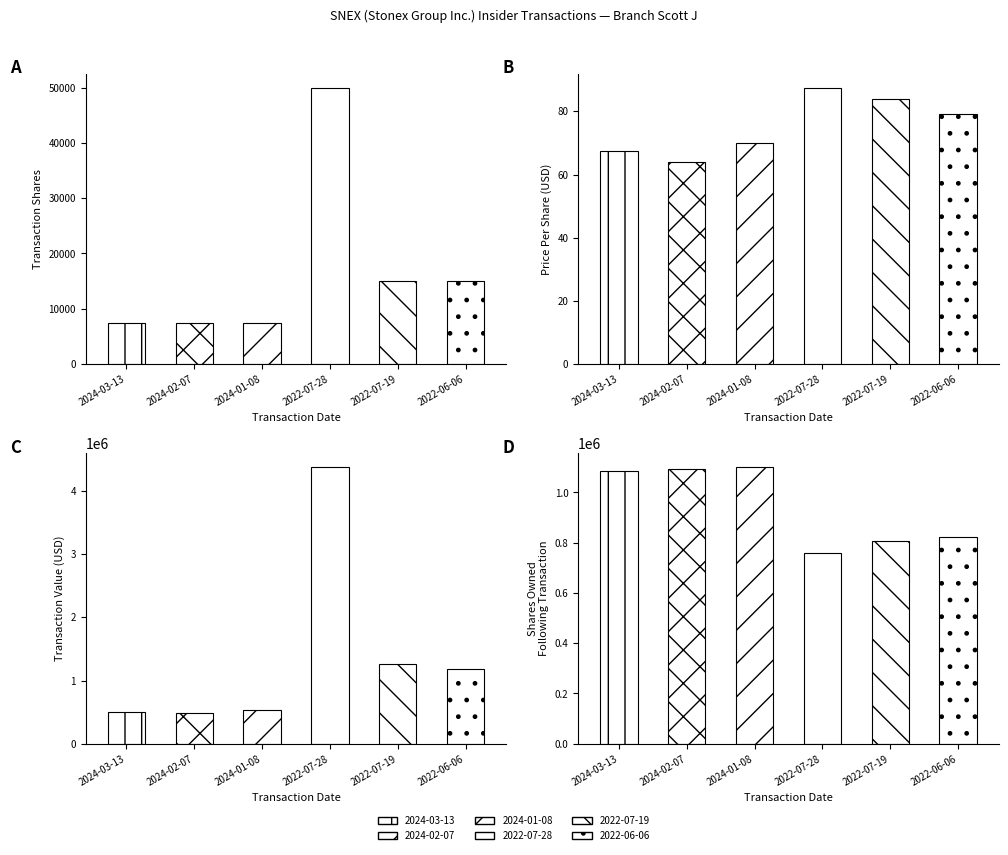

Count the number of categories in the chart.

6